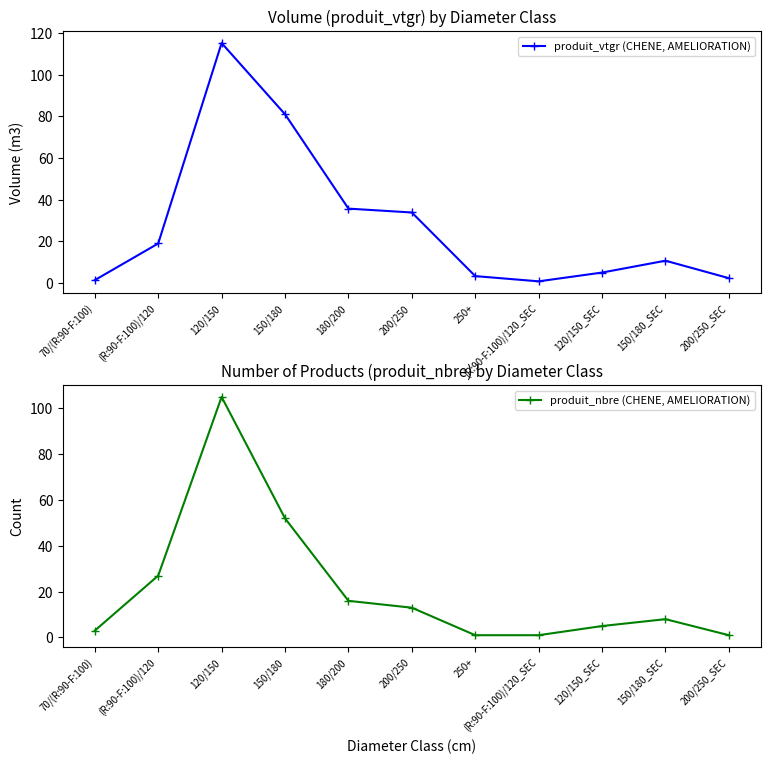

Reading right to left, list all the values displayed in this chart.

produit_vtgr (CHENE, AMELIORATION): 200/250_SEC=2.4	150/180_SEC=10.7	120/150_SEC=5.1	(R:90-F:100)/120_SEC=0.8	250+=3.3	200/250=33.9	180/200=35.7	150/180=81.0	120/150=115.2	(R:90-F:100)/120=19.0	70/(R:90-F:100)=1.4
produit_nbre (CHENE, AMELIORATION): 200/250_SEC=1.0	150/180_SEC=8.0	120/150_SEC=5.0	(R:90-F:100)/120_SEC=1.0	250+=1.0	200/250=13.0	180/200=16.0	150/180=52.0	120/150=105.0	(R:90-F:100)/120=27.0	70/(R:90-F:100)=3.0